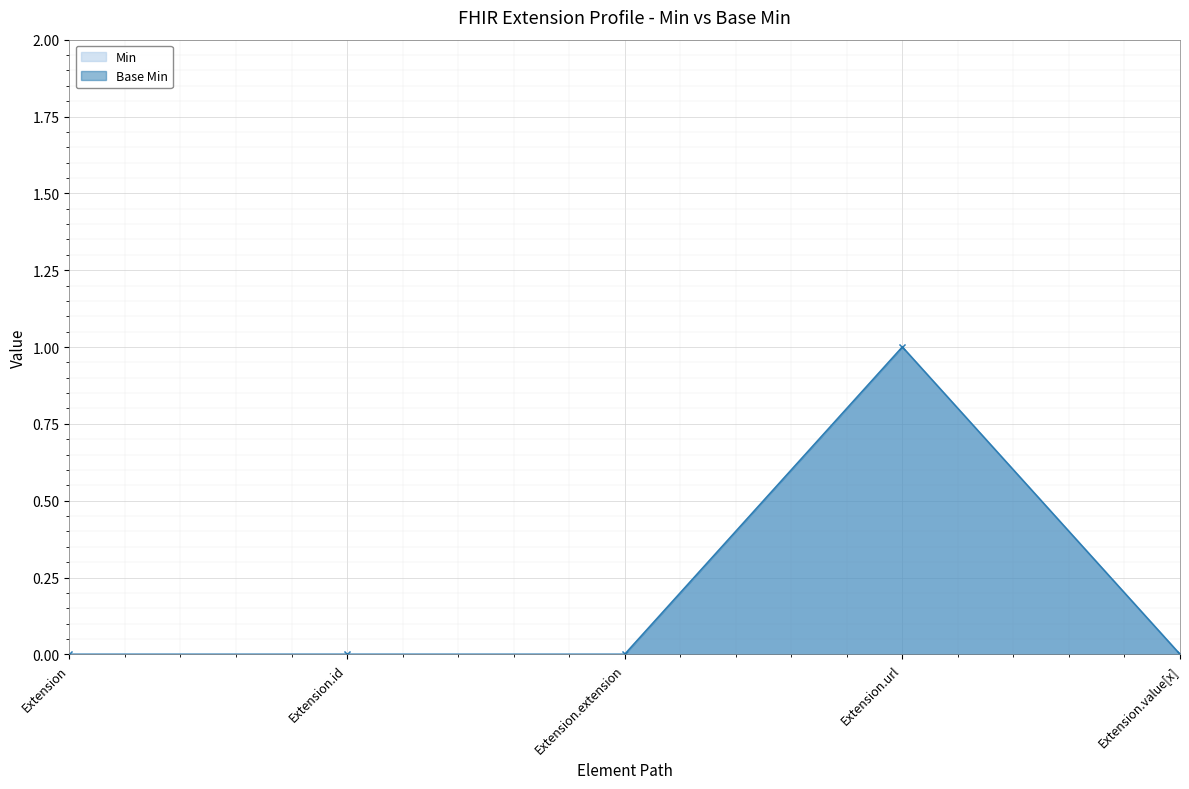

How many lines are shown in the chart?

2